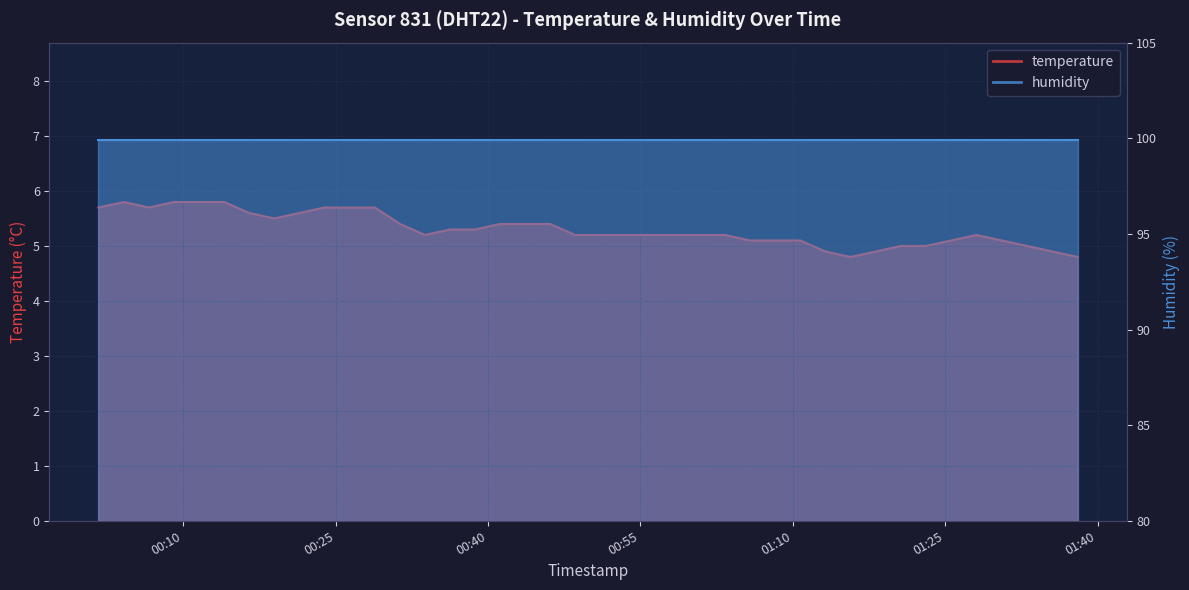

What is the label of the 15th point from the right?

2023-02-22T01:03:19